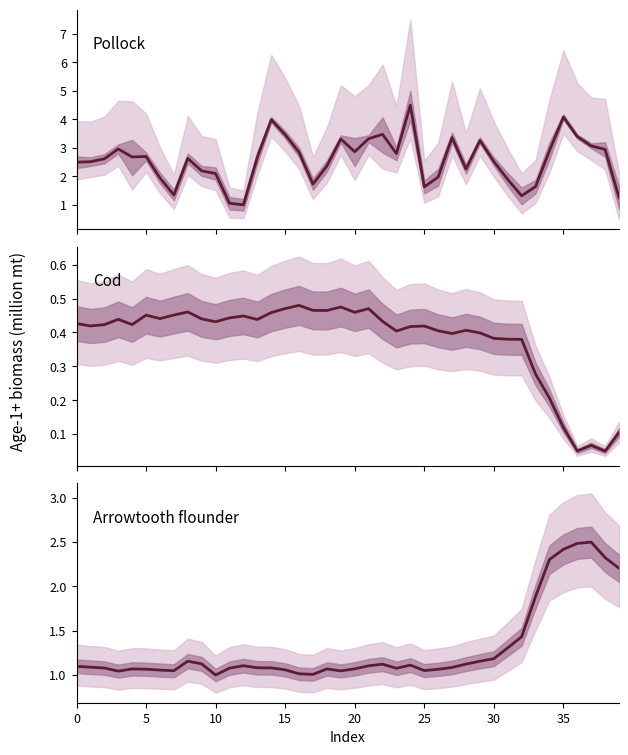

Reading right to left, extract all data points from this chart.

Pollock: 1.3	2.9	3.1	3.4	4.1	2.9	1.6	1.3	1.9	2.5	3.3	2.3	3.4	2.0	1.6	4.5	2.8	3.5	3.3	2.9	3.3	2.4	1.7	2.8	3.5	4.0	2.7	1.0	1.1	2.1	2.2	2.6	1.3	1.9	2.7	2.7	3.0	2.6	2.5	2.5
Cod: 0.1	0.1	0.1	0.1	0.1	0.2	0.3	0.4	0.4	0.4	0.4	0.4	0.4	0.4	0.4	0.4	0.4	0.4	0.5	0.5	0.5	0.5	0.5	0.5	0.5	0.5	0.4	0.4	0.4	0.4	0.4	0.5	0.5	0.4	0.5	0.4	0.4	0.4	0.4	0.4
Arrowtooth flounder: 2.2	2.3	2.5	2.5	2.4	2.3	1.9	1.4	1.3	1.2	1.2	1.1	1.1	1.1	1.1	1.1	1.1	1.1	1.1	1.1	1.0	1.1	1.0	1.0	1.1	1.1	1.1	1.1	1.1	1.0	1.1	1.2	1.0	1.1	1.1	1.1	1.0	1.1	1.1	1.1